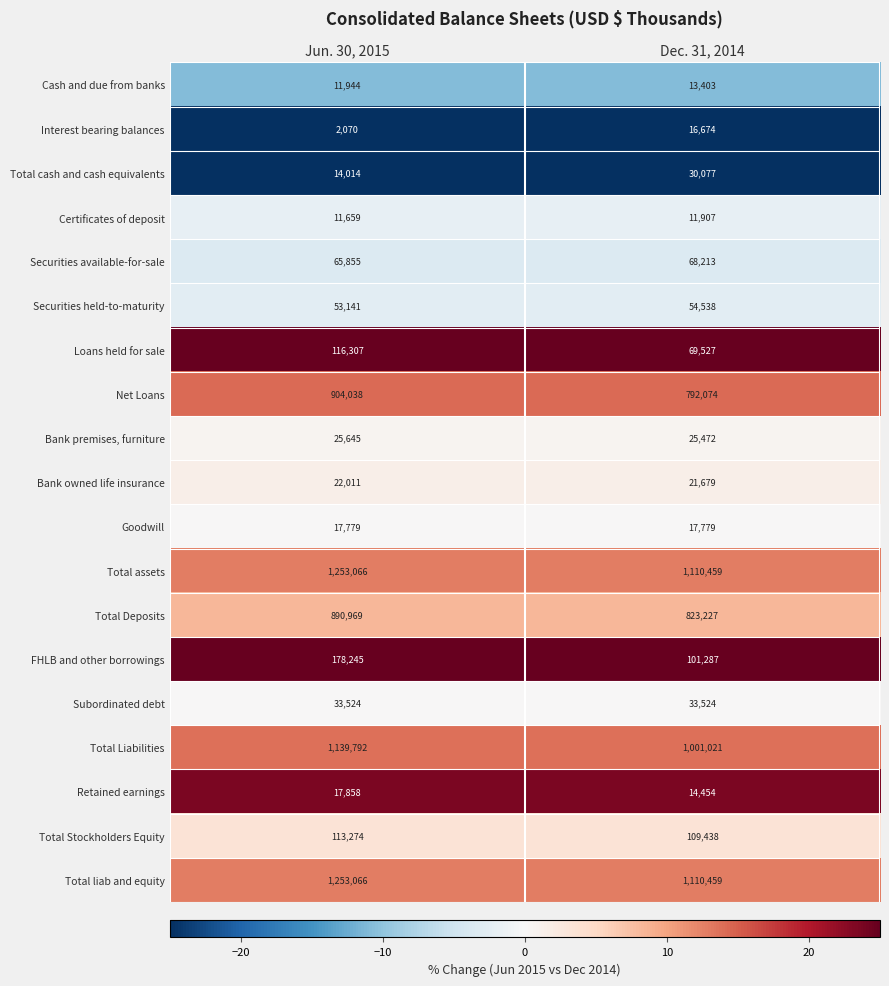

What is the sum of all Goodwill values?

35558